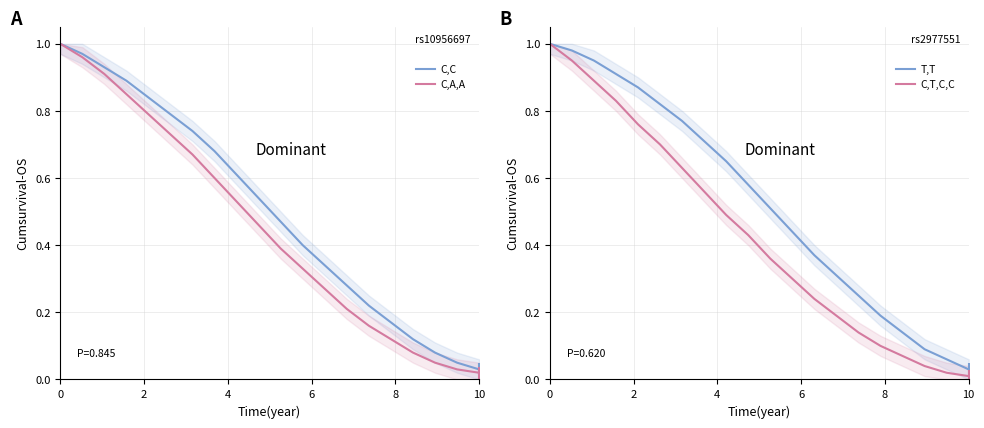

List the series in order of their overall mean, highest first.

T,T, C,C, C,A,A, C,T,C,C